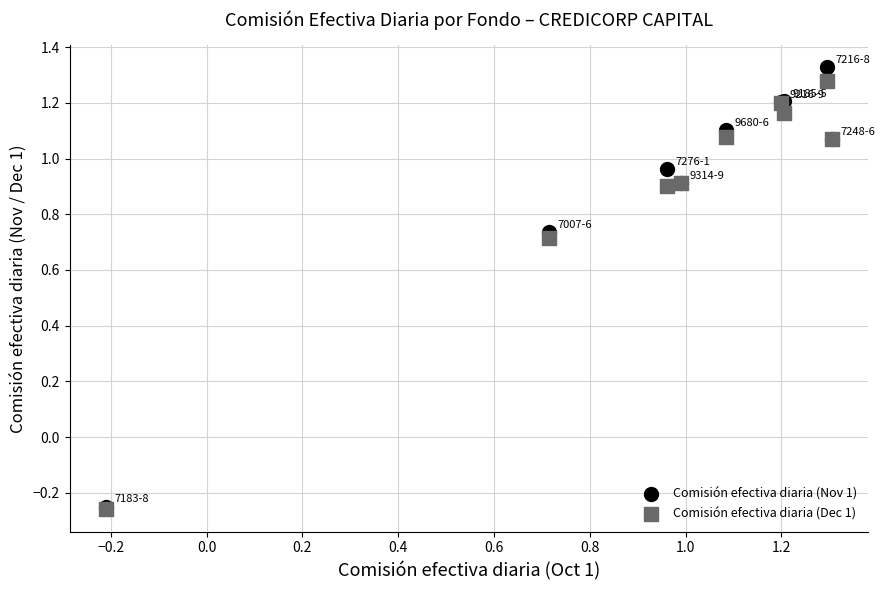

Which series contains the highest Y value?

Comisión efectiva diaria (Nov 1)